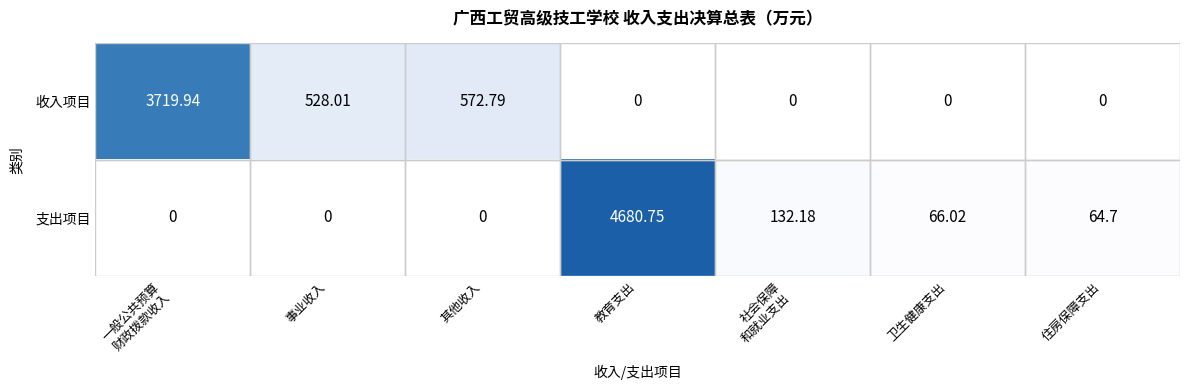

How many data points in 支出项目 are above 64?

4